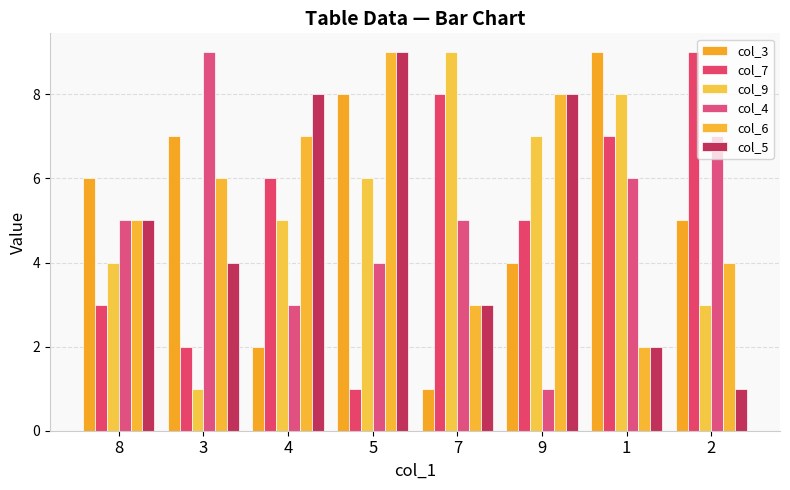

What is the sum of the col_6 values at 7 and 5?

12